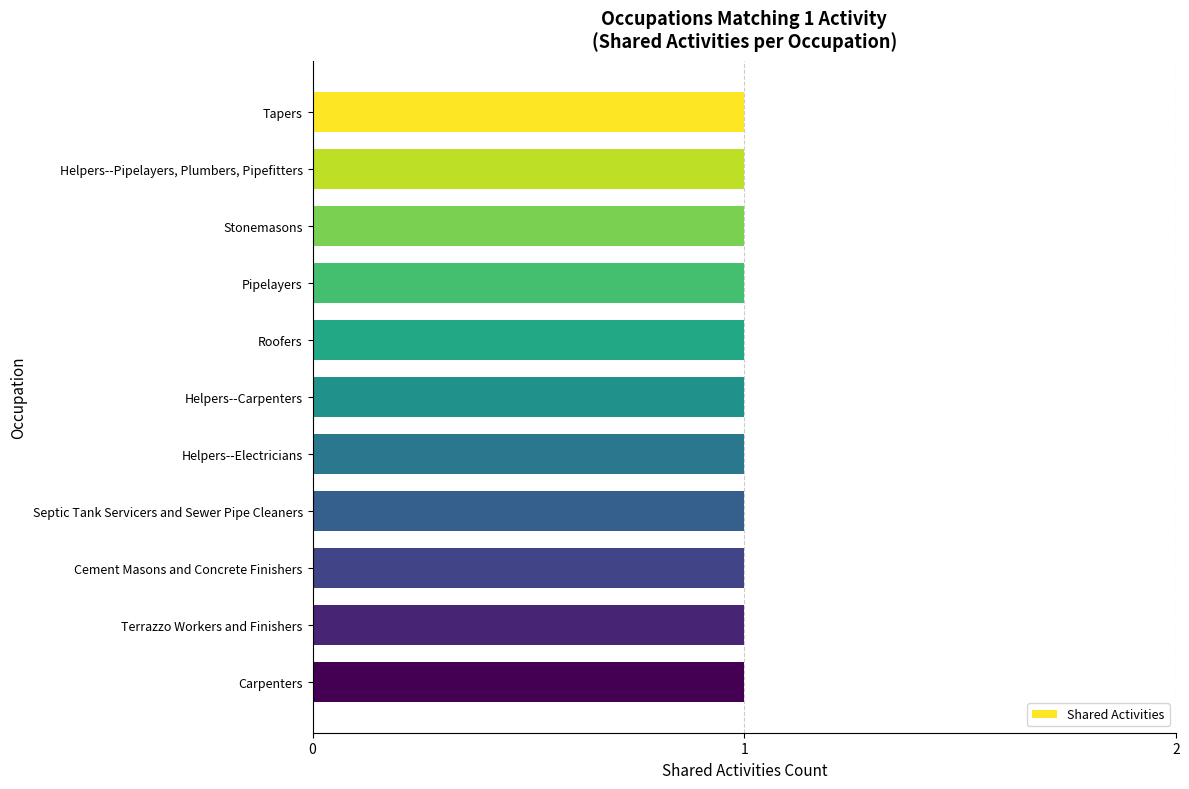

Which label corresponds to the smallest value in the chart?

Tapers